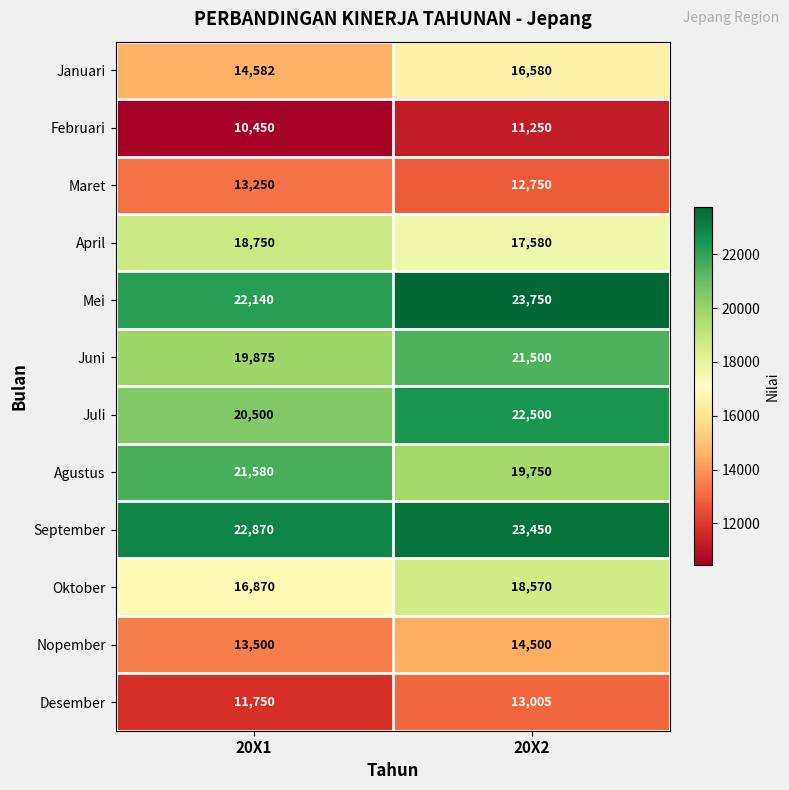

Reading left to right, list all the values displayed in this chart.

Januari: 20X1=14582	20X2=16580
Februari: 20X1=10450	20X2=11250
Maret: 20X1=13250	20X2=12750
April: 20X1=18750	20X2=17580
Mei: 20X1=22140	20X2=23750
Juni: 20X1=19875	20X2=21500
Juli: 20X1=20500	20X2=22500
Agustus: 20X1=21580	20X2=19750
September: 20X1=22870	20X2=23450
Oktober: 20X1=16870	20X2=18570
Nopember: 20X1=13500	20X2=14500
Desember: 20X1=11750	20X2=13005